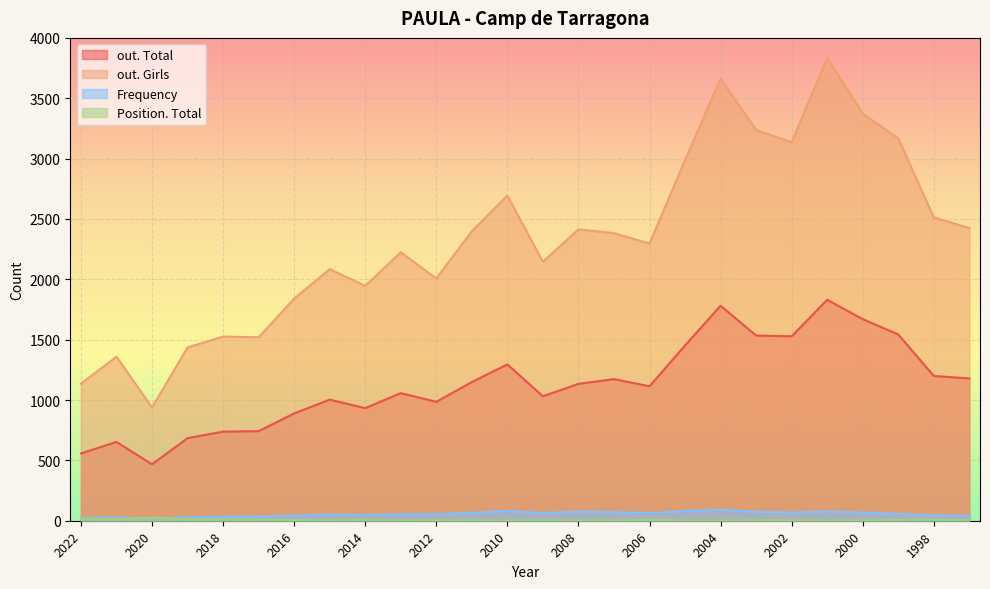

What is the average value of the Position. Total series?

7